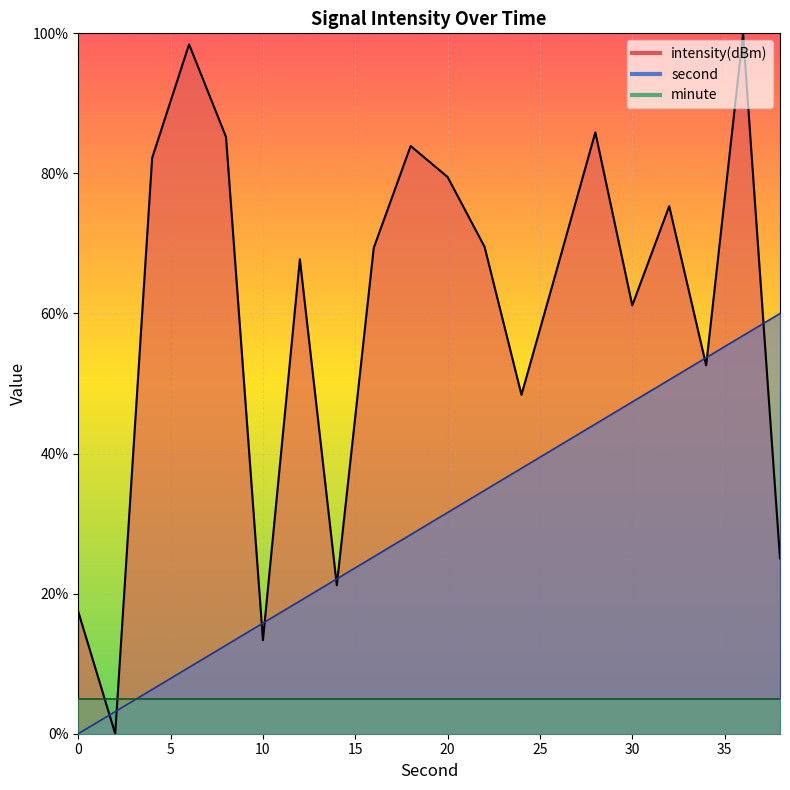

True or false: second has more than 2 interior local peaks.

False